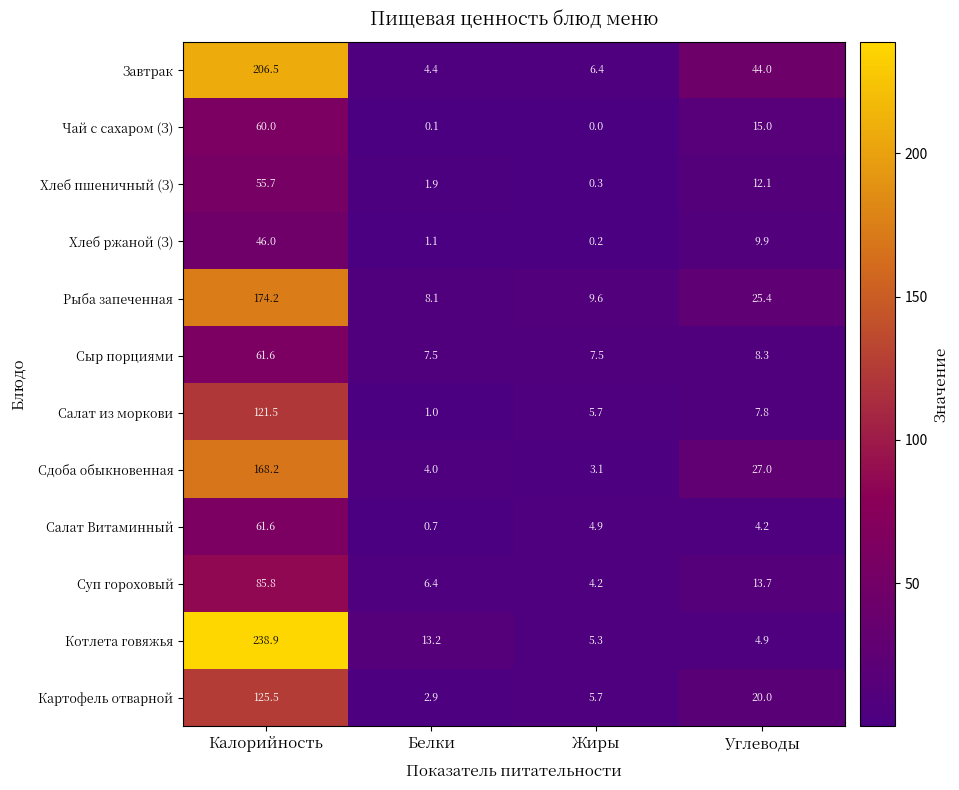

At which label is Картофель отварной closest to 64?

Углеводы